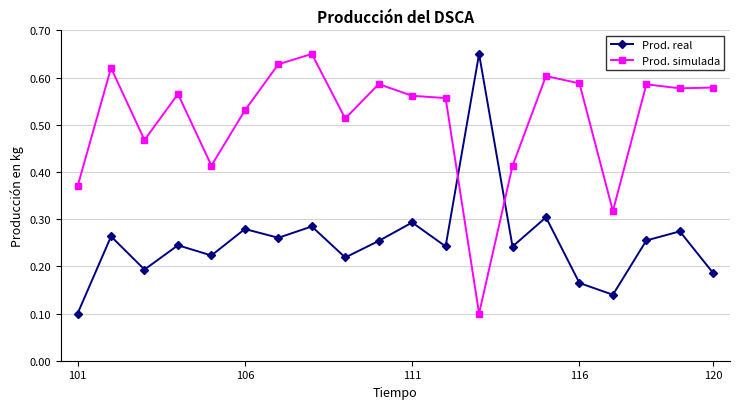

How many lines are shown in the chart?

2